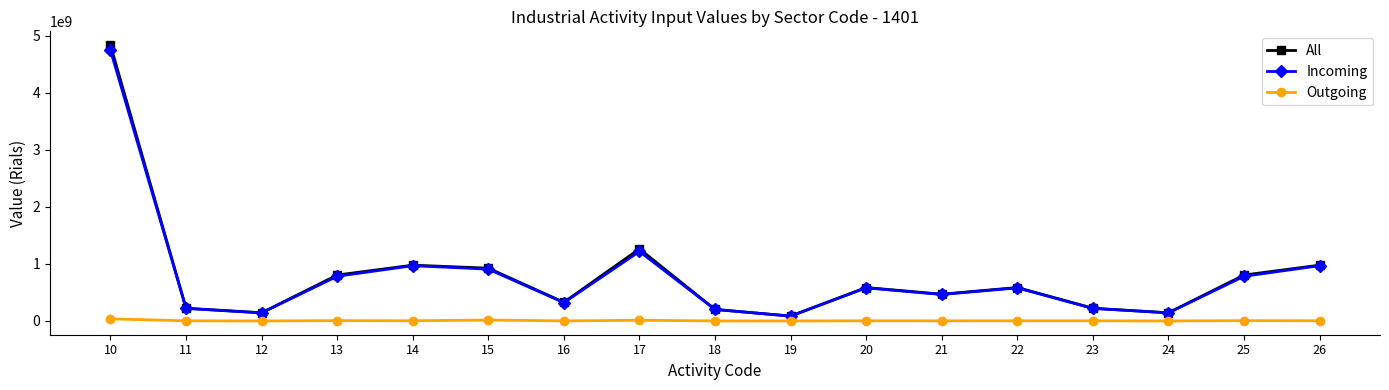

Which series changed the most between 13 and 19?

All